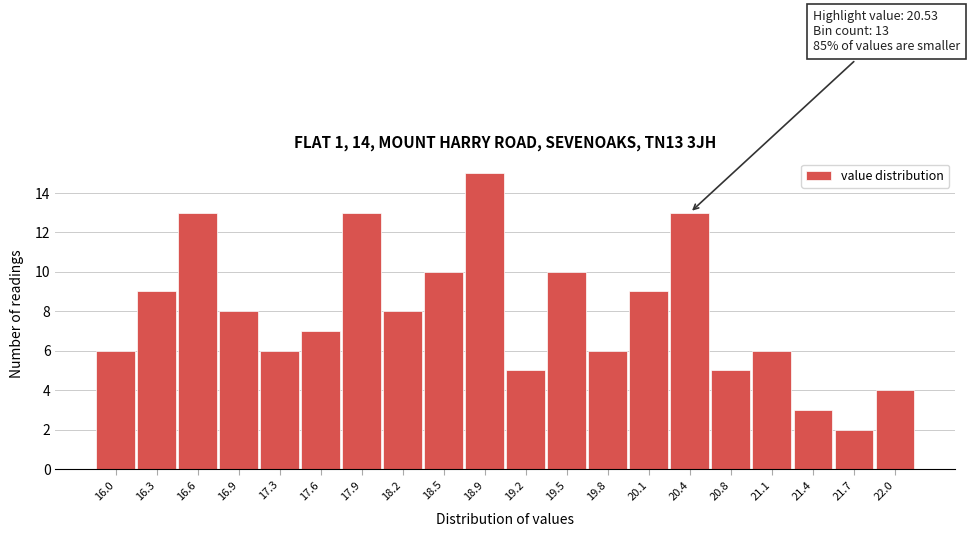

Which range on the x-axis has the tallest bar?

18.70 to 19.00